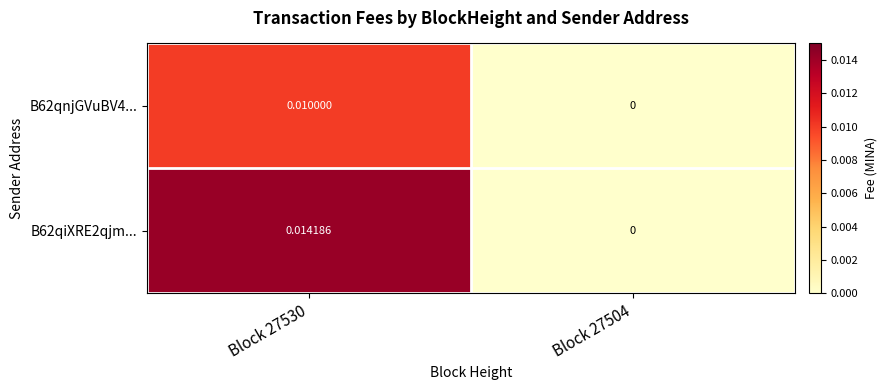

Which label corresponds to the smallest value in the chart?

Block 27504